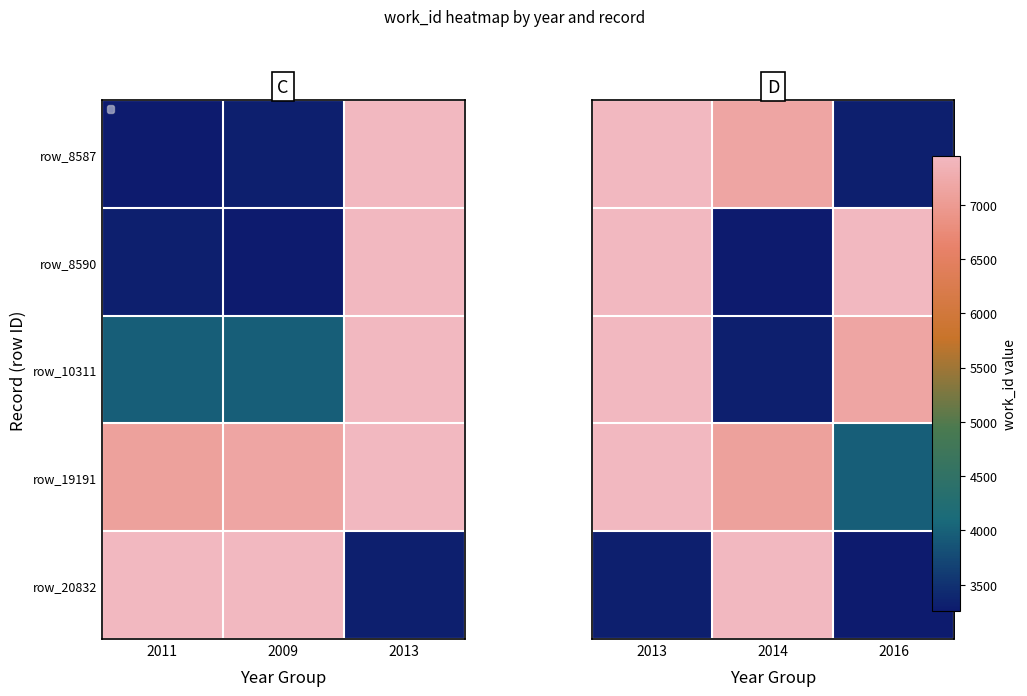

How many distinct data groups are displayed?

5